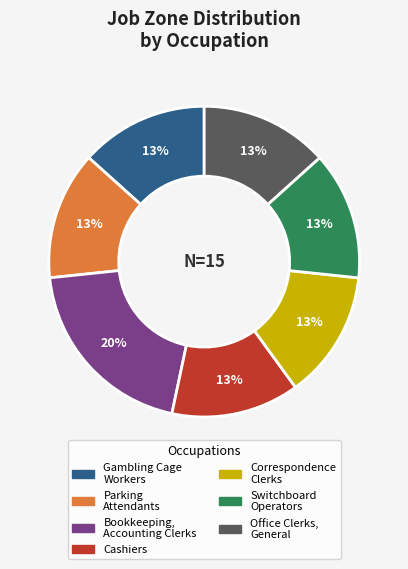

To the nearest percent, what is the average slice percentage?

14%